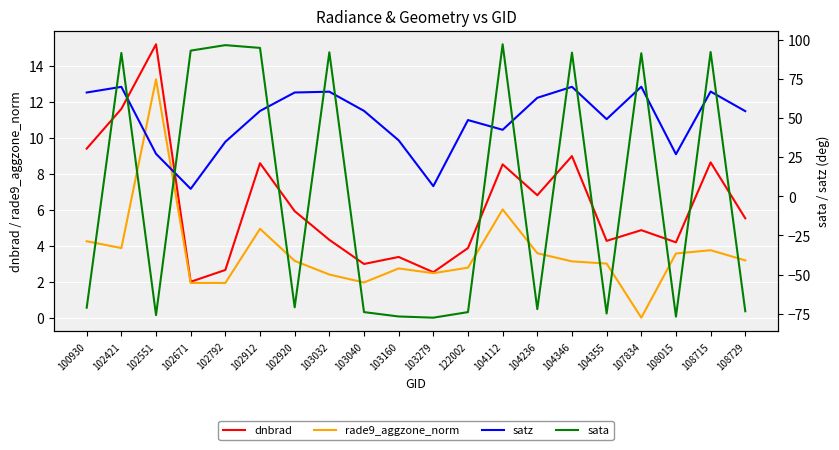

Is it true that rade9_aggzone_norm equals 0.8 at 103160?

False